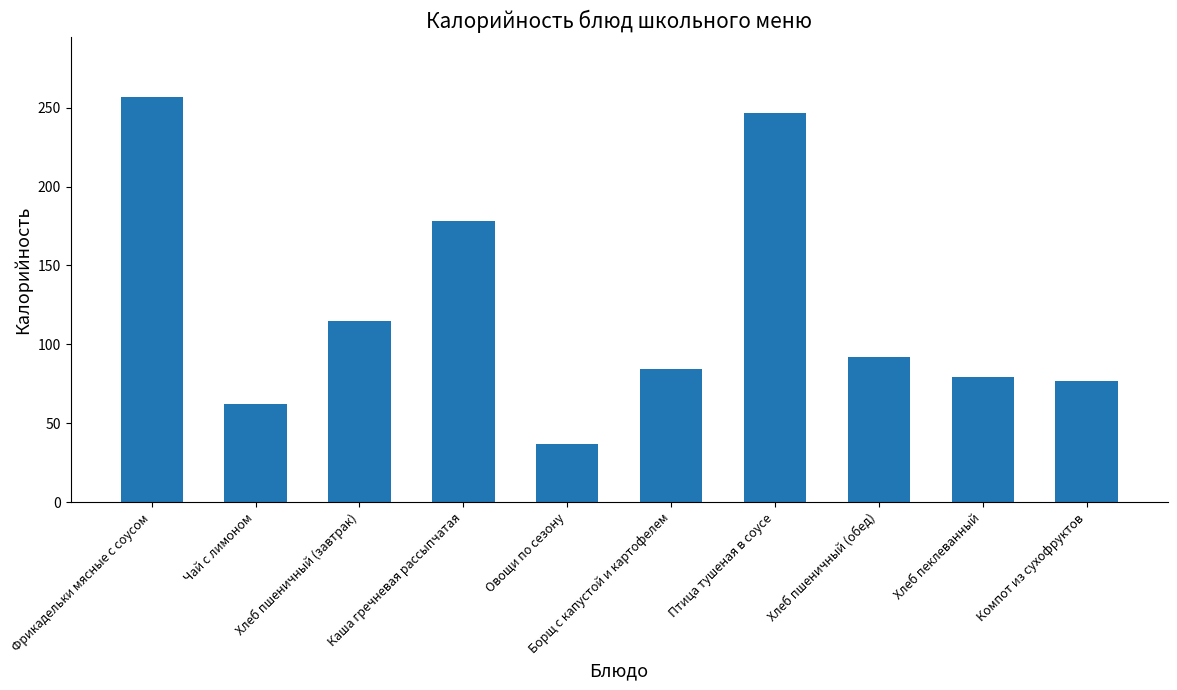

Where does the data first go above 91?

Фрикадельки мясные с соусом